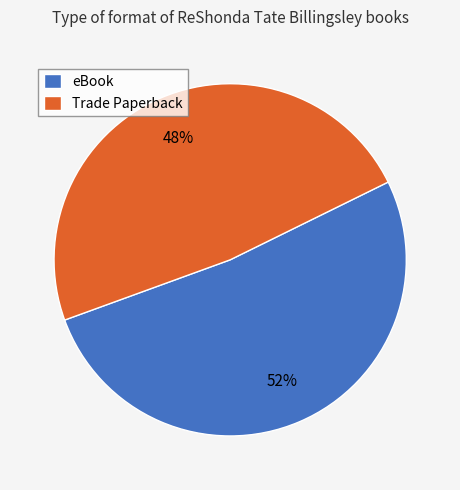

The eBook slice represents 52% of the pie. True or false?

True